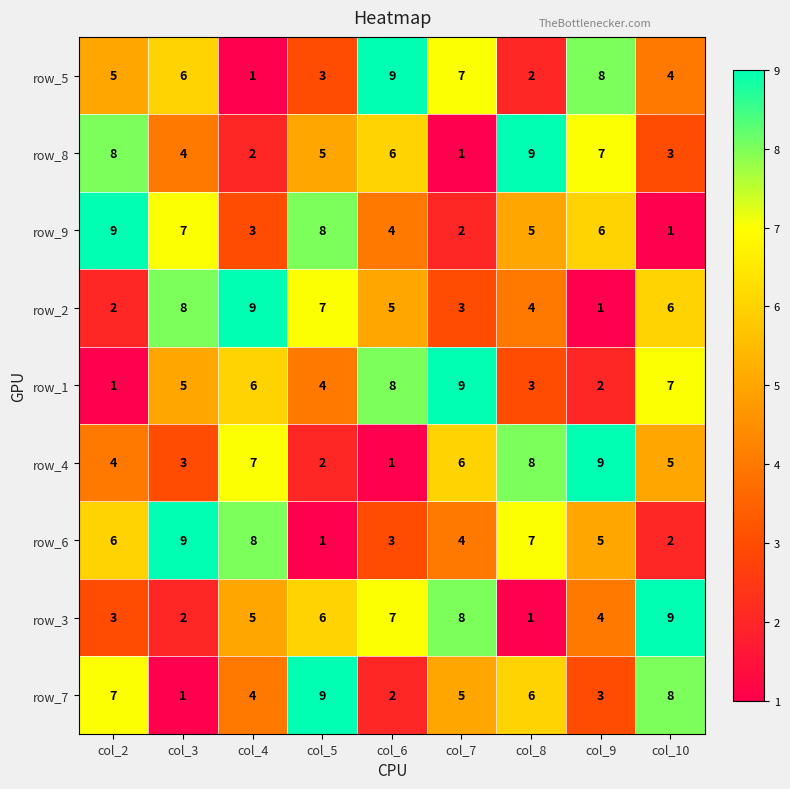

Count the row_3 values in the range 3 to 7.

5